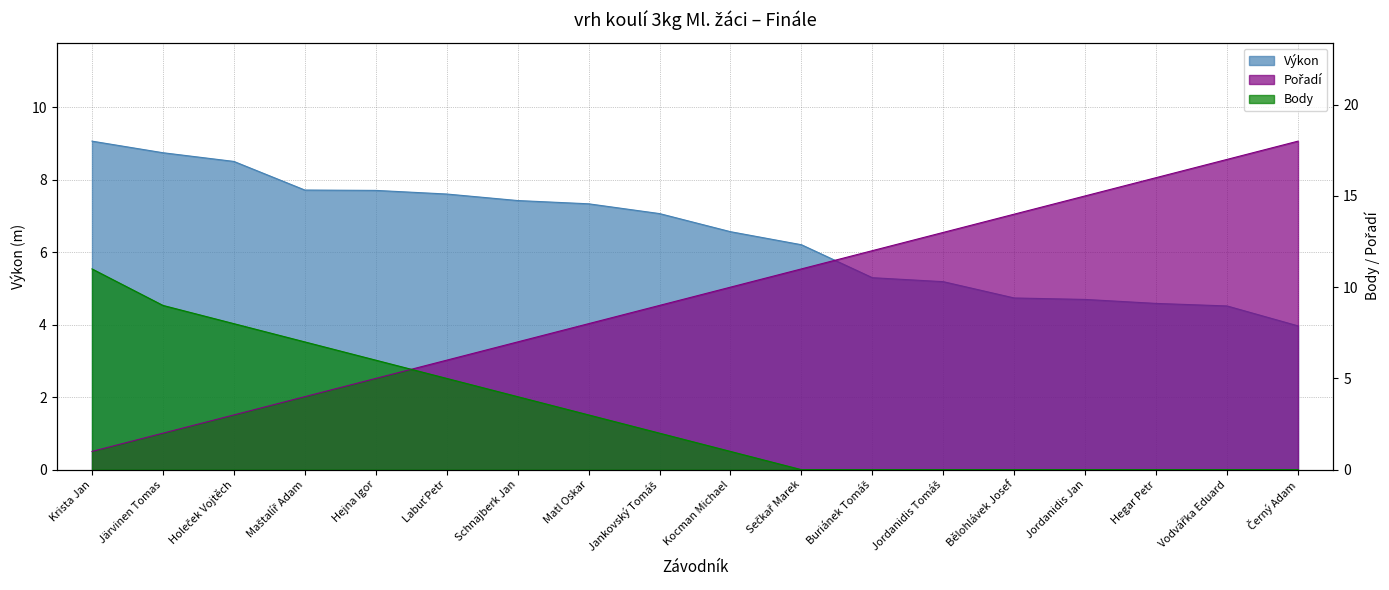

The Pořadí series shows 10.9 at Schnajberk Jan. True or false?

False